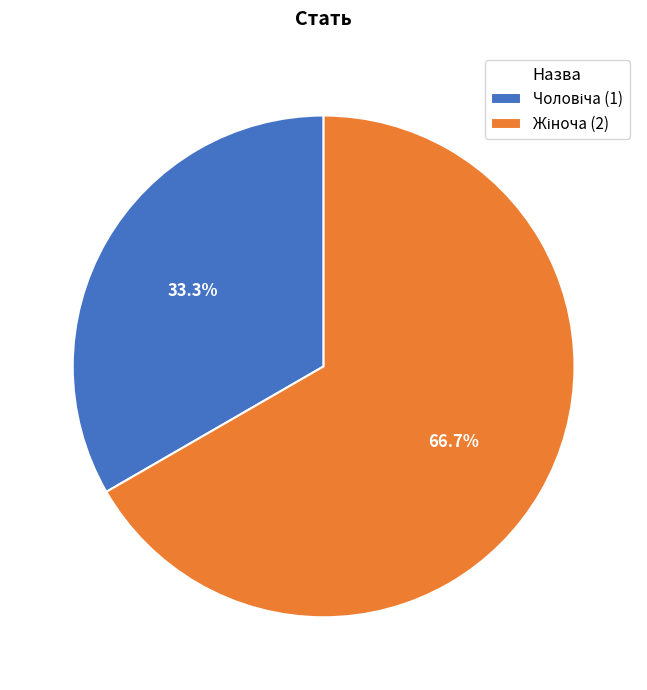

To the nearest percent, what is the difference between the largest and smallest slice percentages?

33%